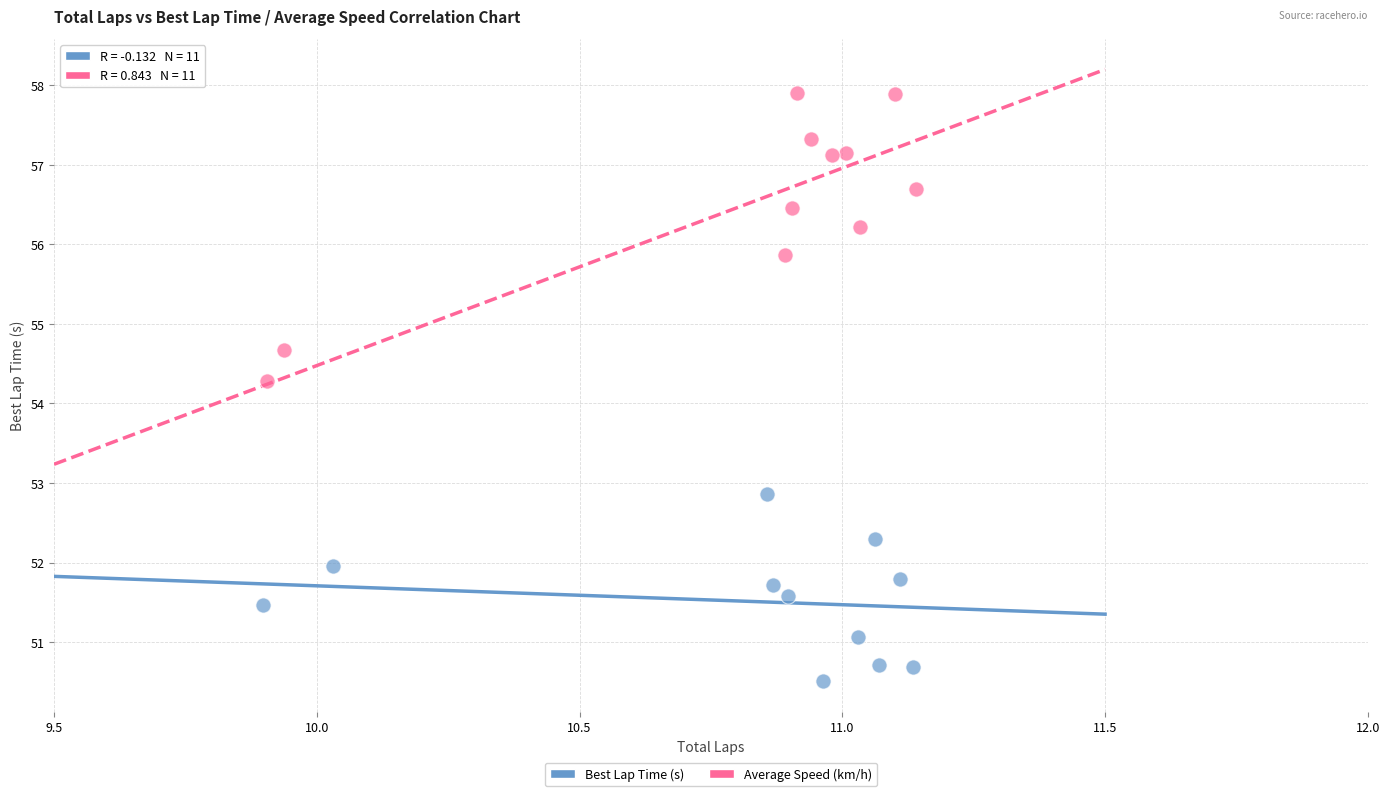

Which series contains the highest Y value?

Average Speed (km/h)